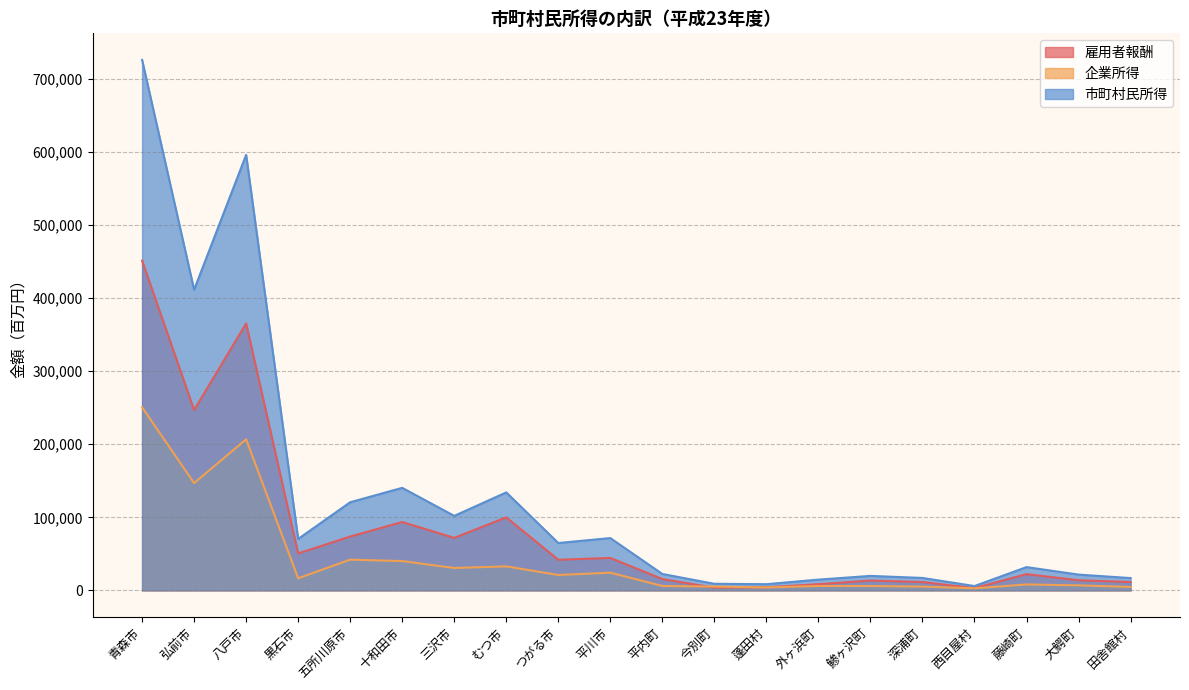

At which label does 市町村民所得 reach its minimum?

西目屋村